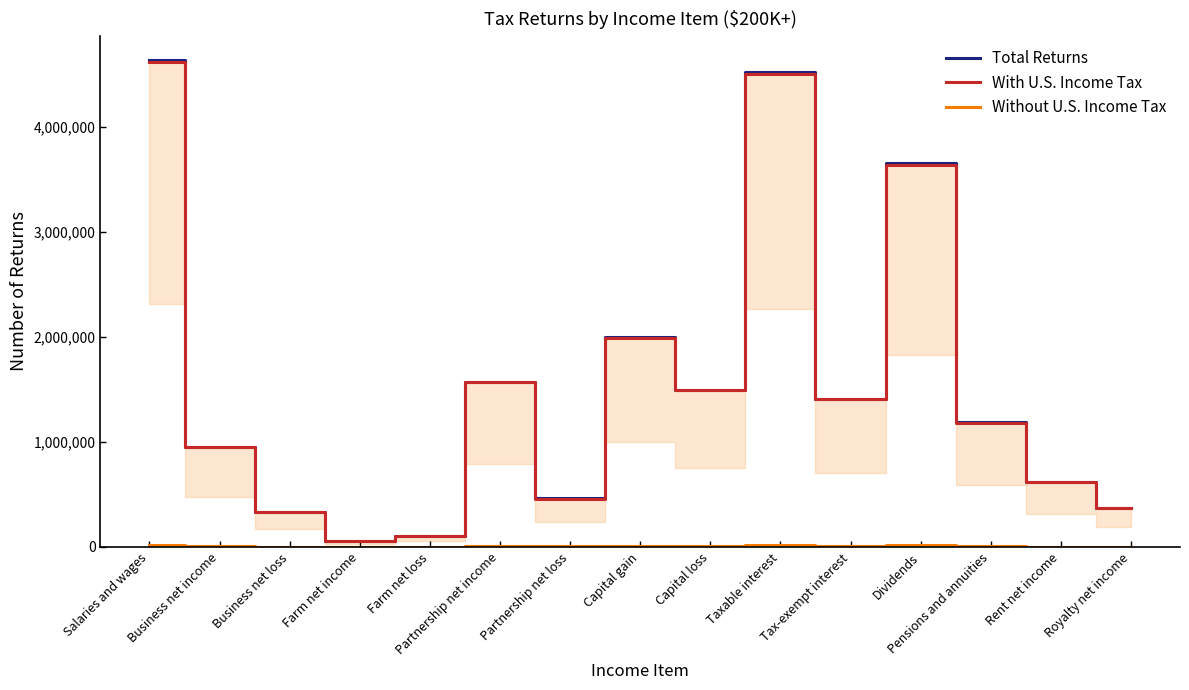

What is the label of the 3rd point from the left?

Business net loss